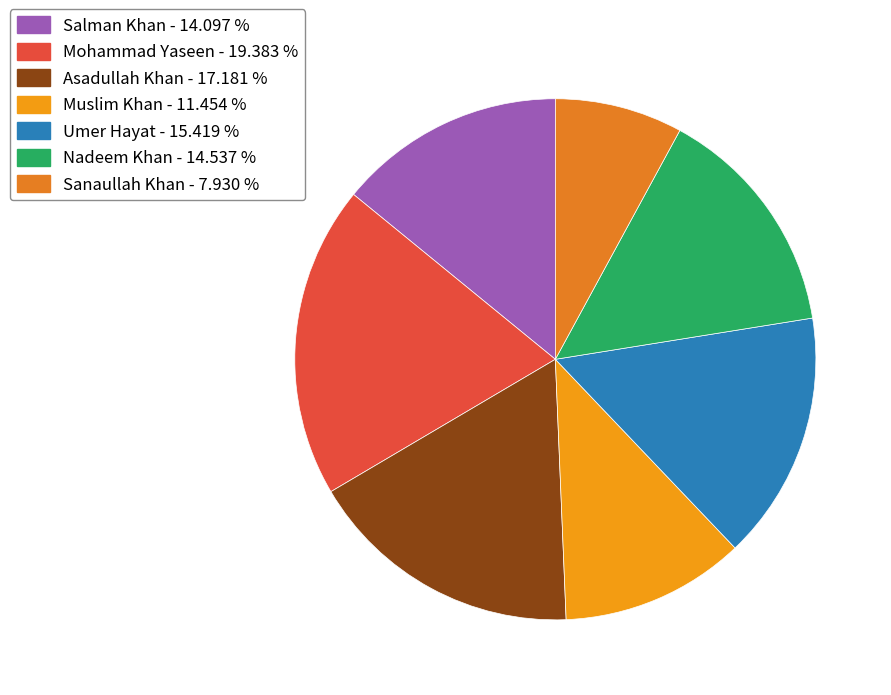

Does any single category account for the majority?

No